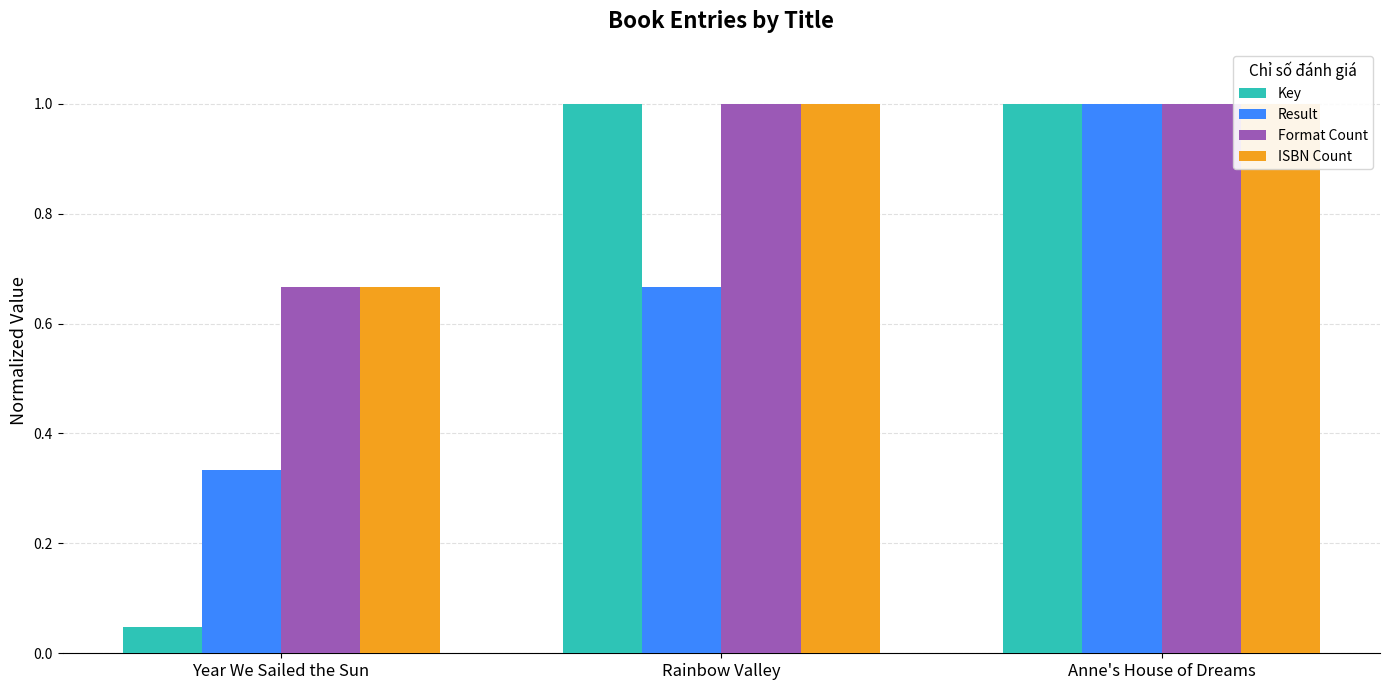

Rank the series by their maximum value, from lowest to highest.

Key, Result, Format Count, ISBN Count